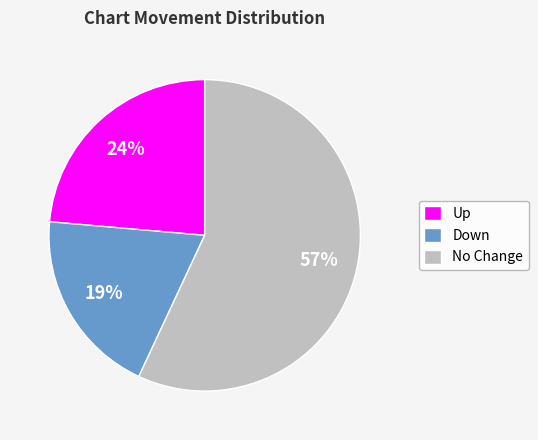

Between Down and Up, which is larger?

Up